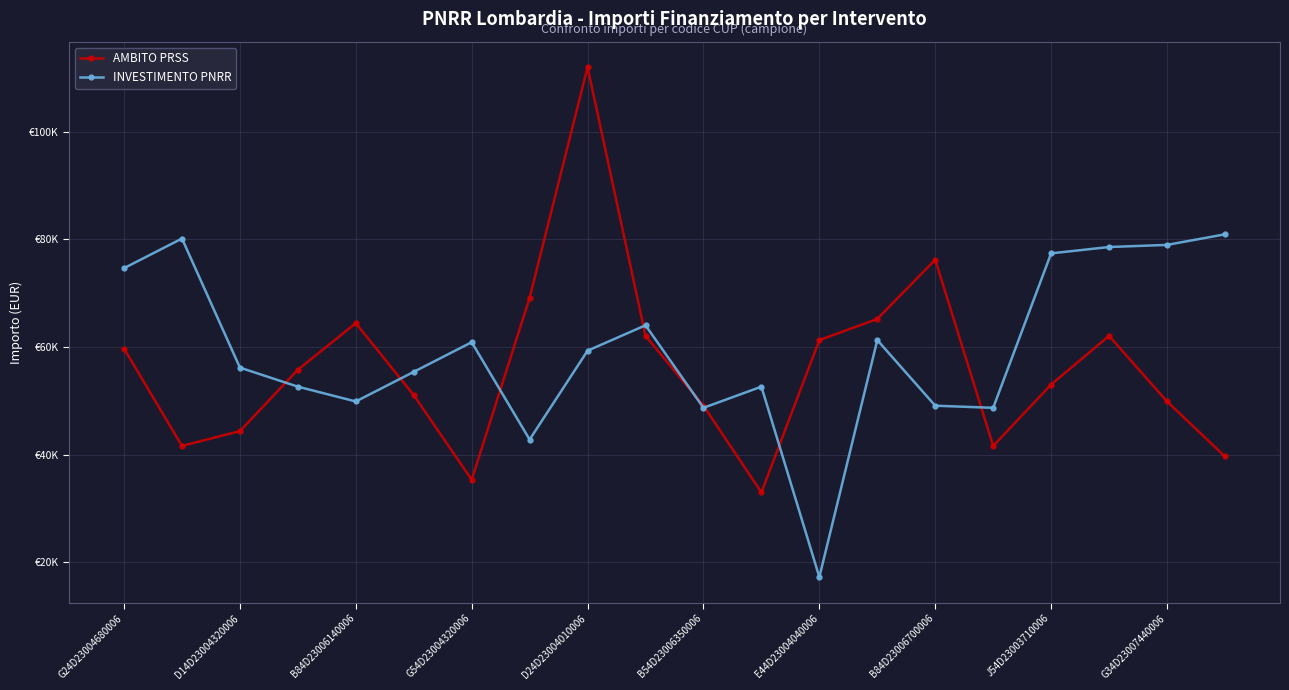

Is this an area chart (filled region under the line)?

No